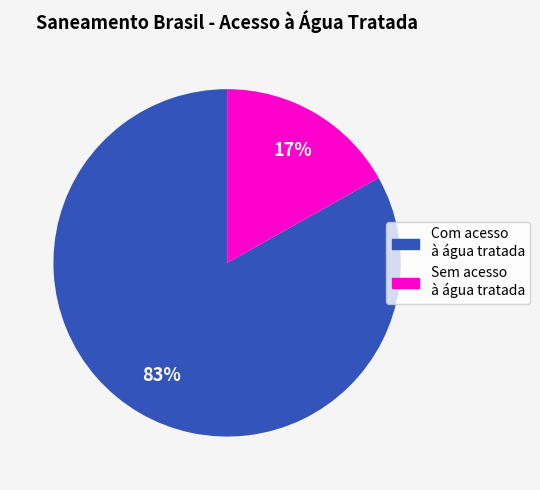

To the nearest percent, what is the average slice percentage?

50%